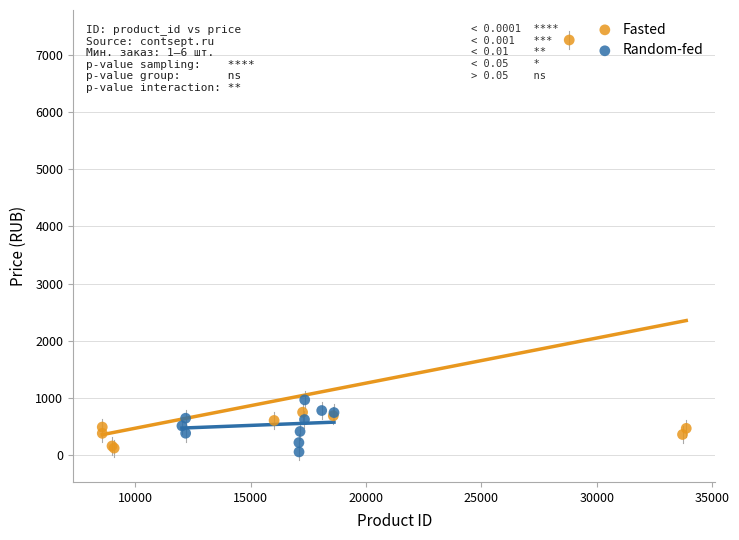

Which series contains the highest Y value?

Fasted